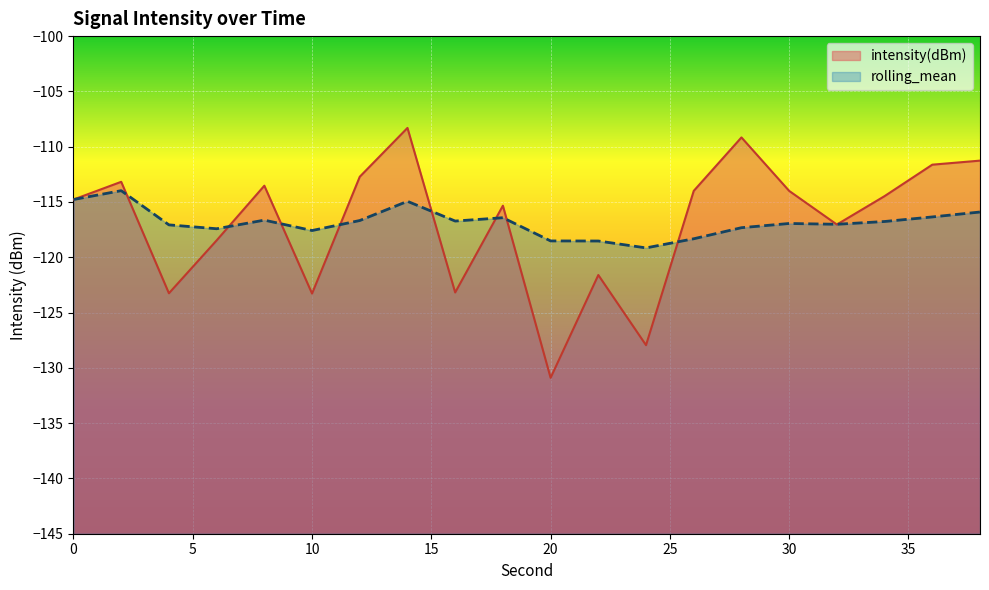

Which series changed the most between 10 and 34?

intensity(dBm)